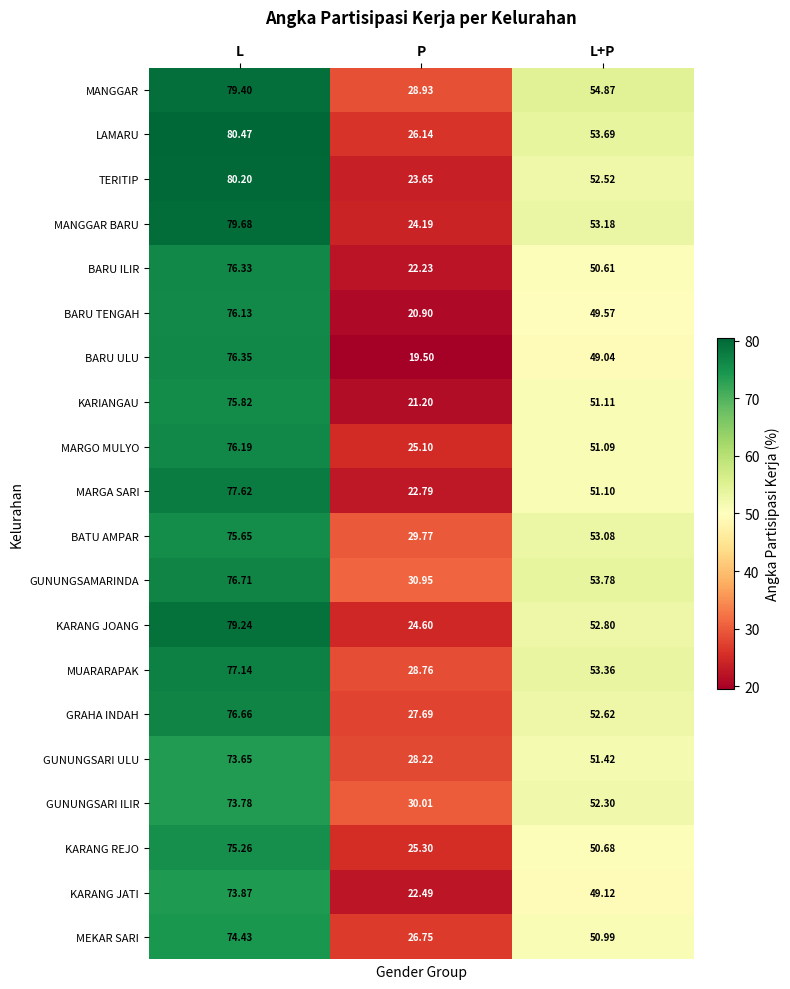

At which label does MUARARAPAK reach its minimum?

P